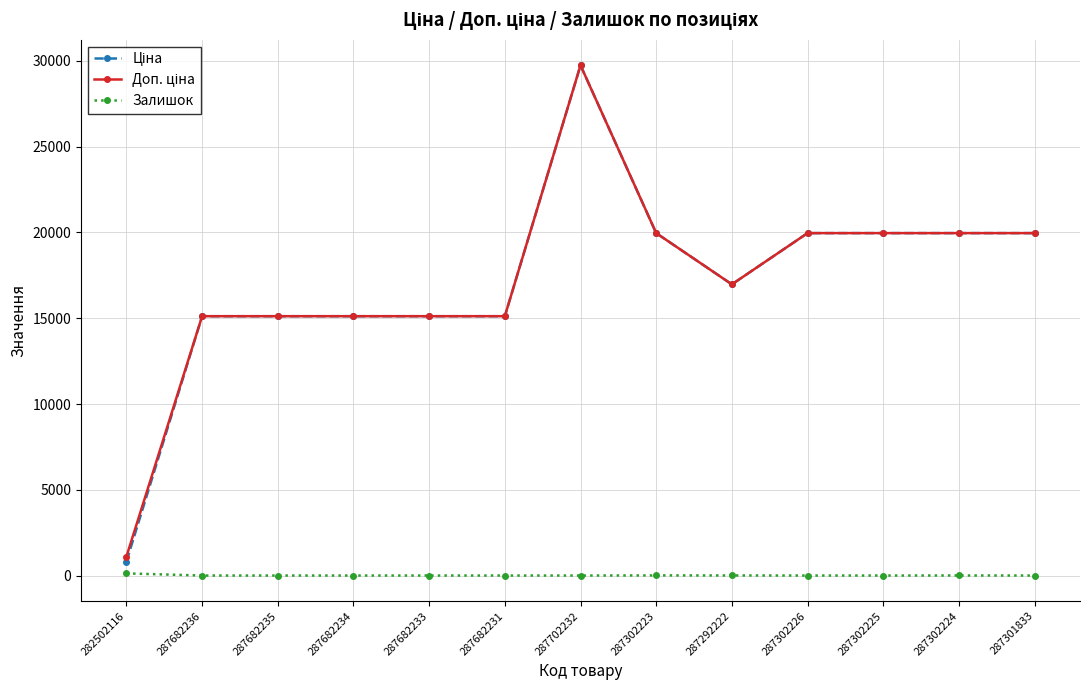

Which category has the highest value across all series?

287702232